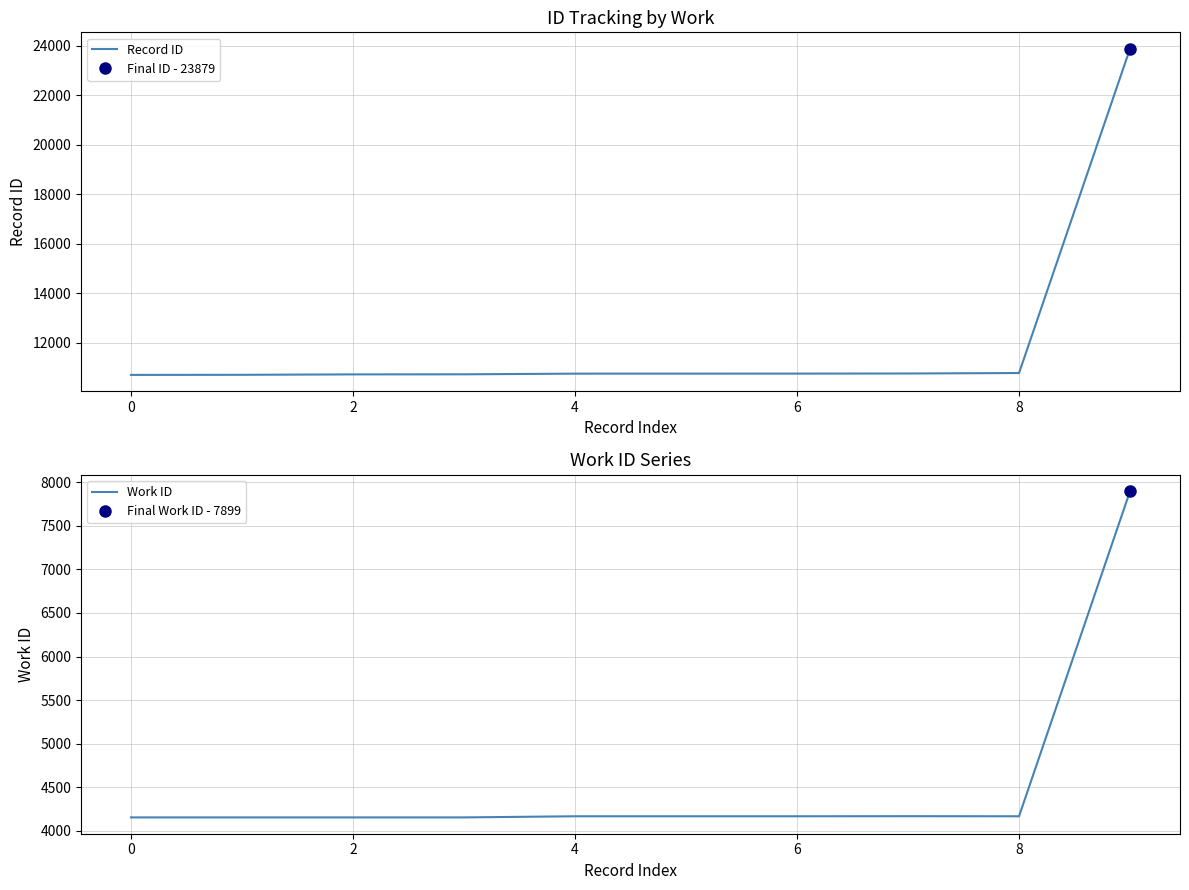

How many lines are shown in the chart?

2